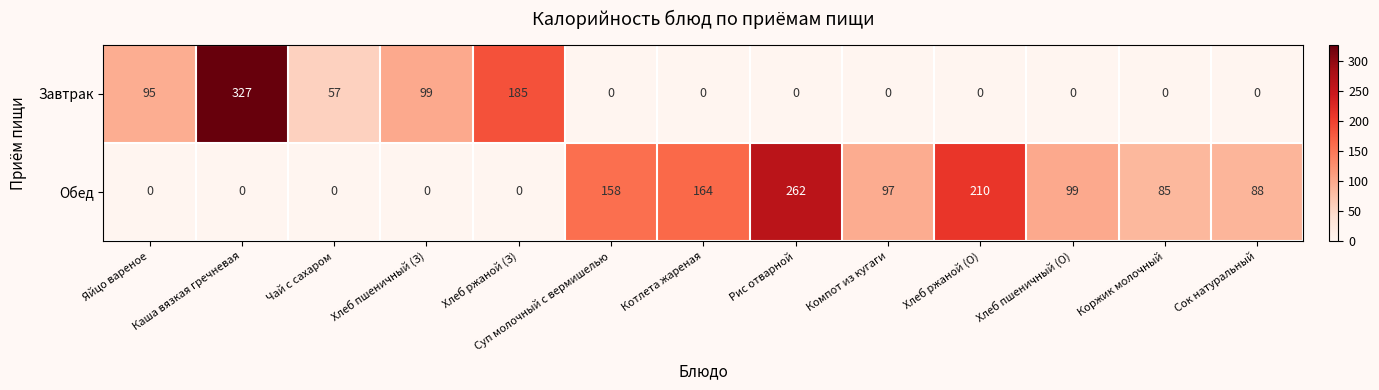

Between Хлеб пшеничный (З) and Рис отварной, which series saw the biggest shift?

Обед